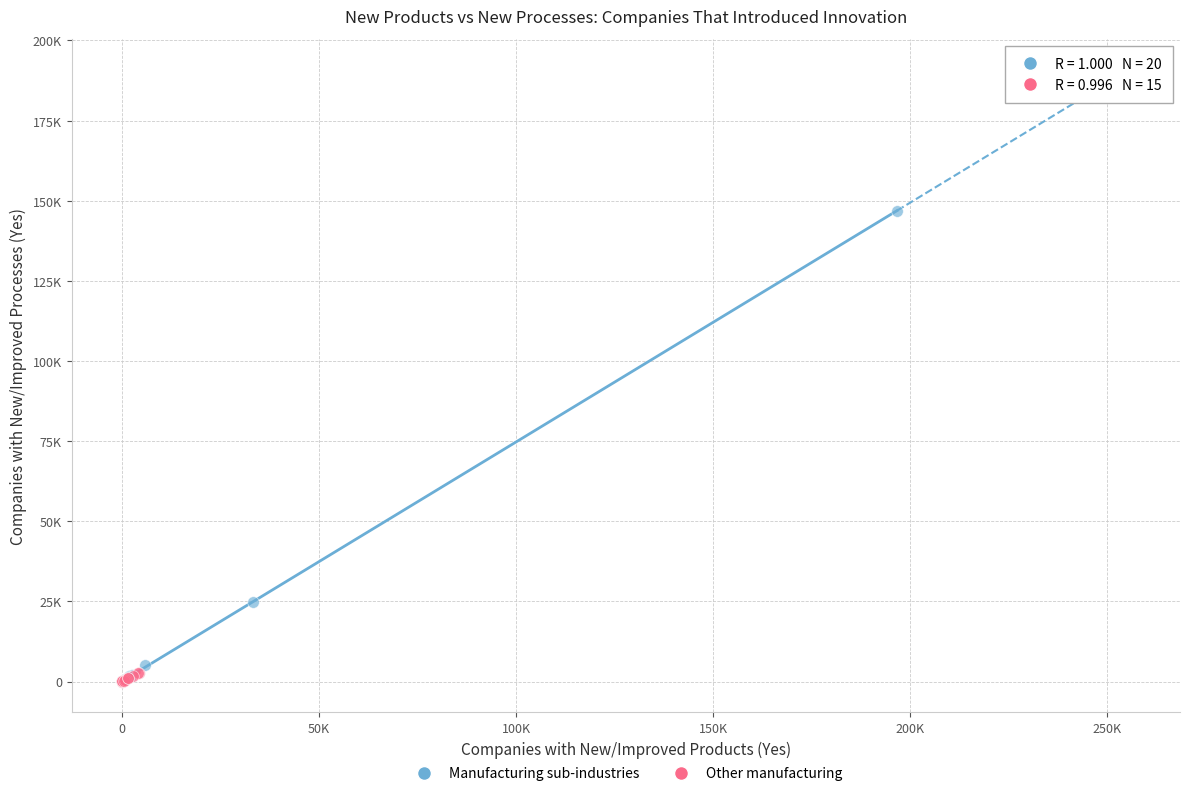

What are all the series names shown in the legend?

Manufacturing sub-industries, Other manufacturing